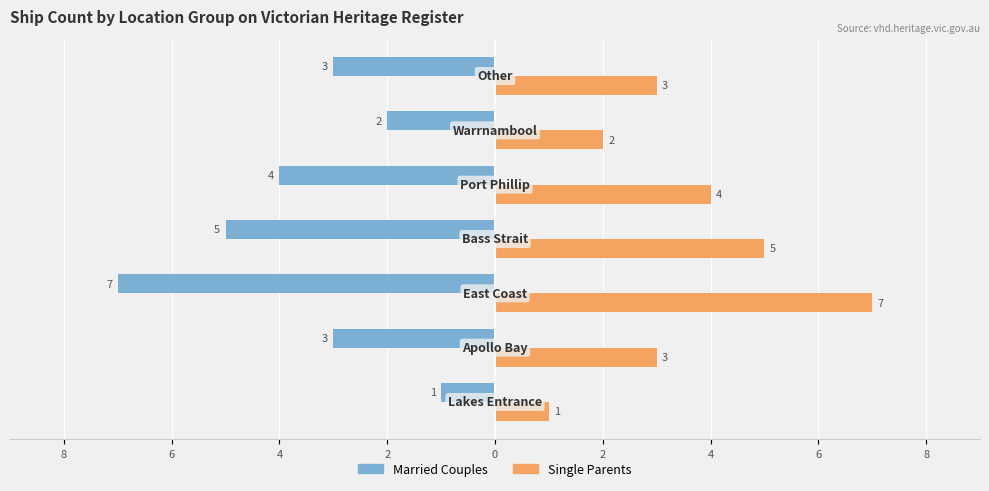

Rank the series by their maximum value, from highest to lowest.

Single Parents, Married Couples